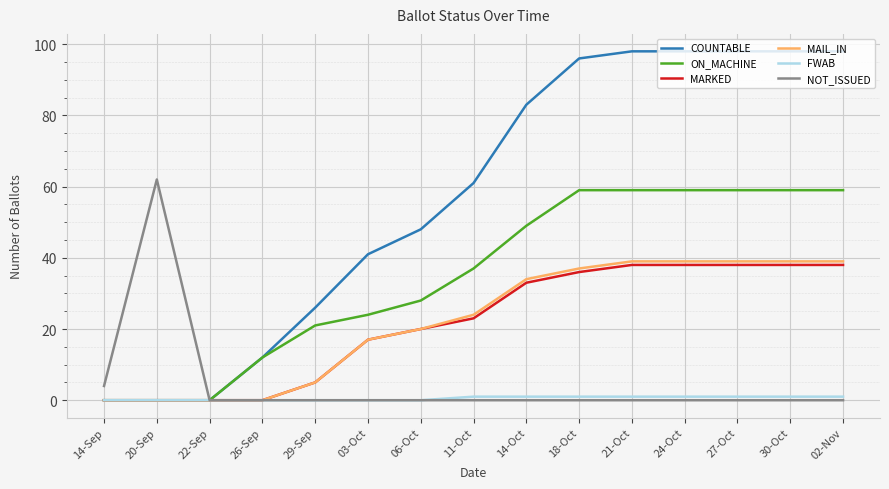

What is the maximum value shown in the chart?

98